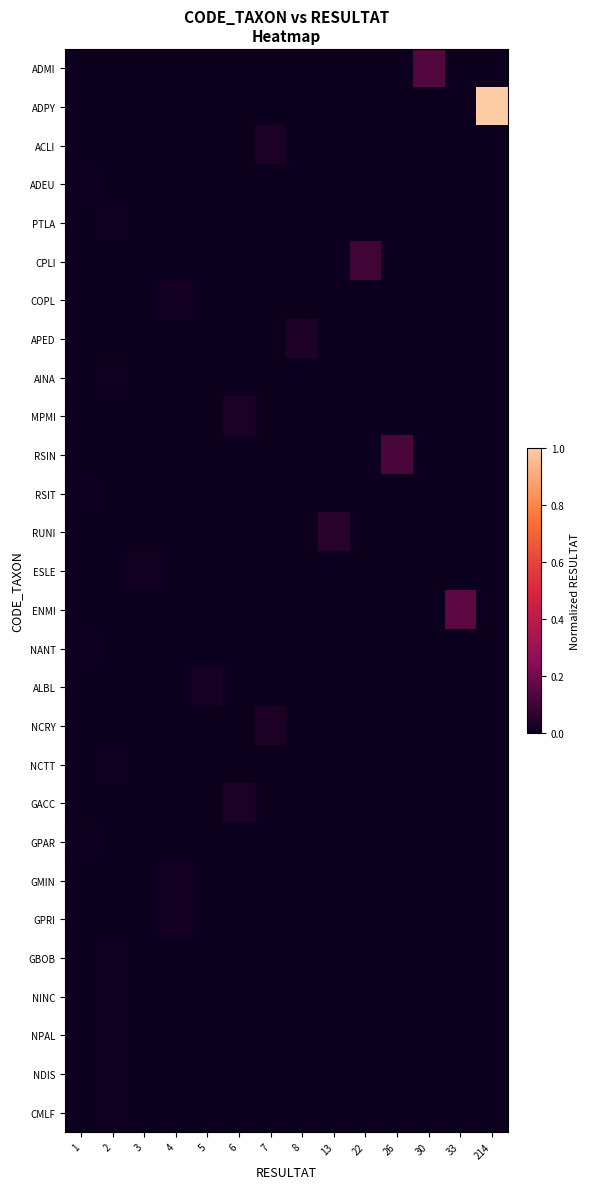

Rank the series at 22 from lowest to highest value.

ADMI, ADPY, ACLI, ADEU, PTLA, COPL, APED, AINA, MPMI, RSIN, RSIT, RUNI, ESLE, ENMI, NANT, ALBL, NCRY, NCTT, GACC, GPAR, GMIN, GPRI, GBOB, NINC, NPAL, NDIS, CMLF, CPLI